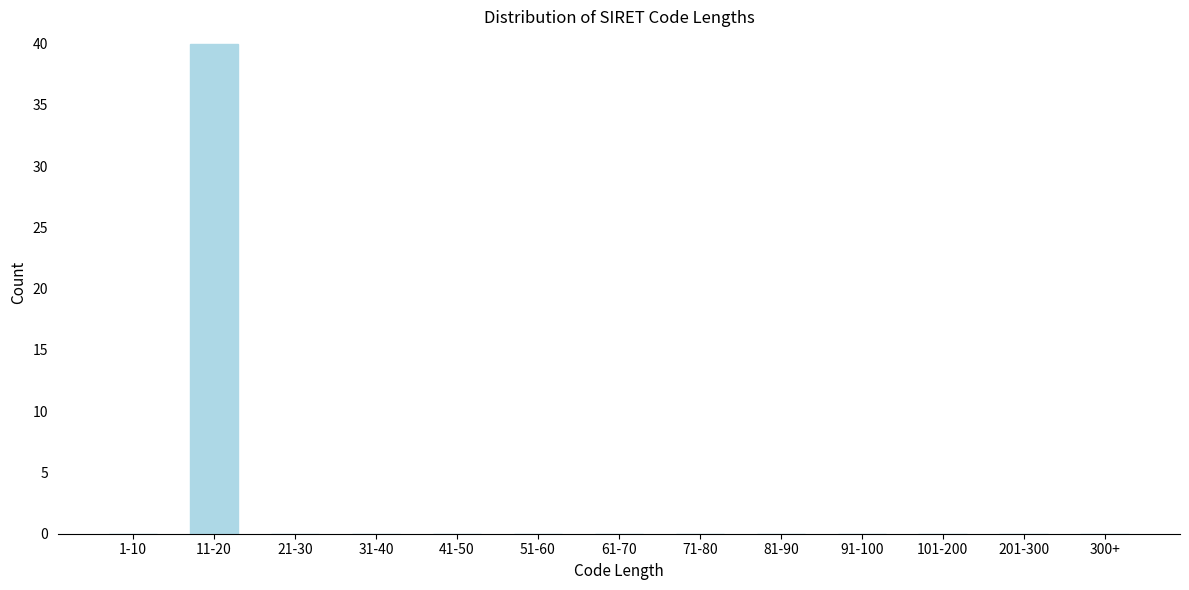

Reading left to right, extract all data points from this chart.

1-10=0	11-20=40	21-30=0	31-40=0	41-50=0	51-60=0	61-70=0	71-80=0	81-90=0	91-100=0	101-200=0	201-300=0	300+=0